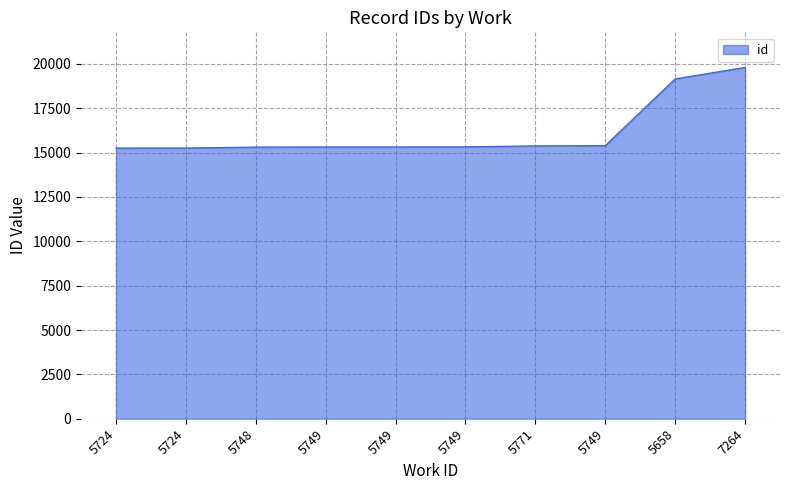

How many lines are shown in the chart?

1